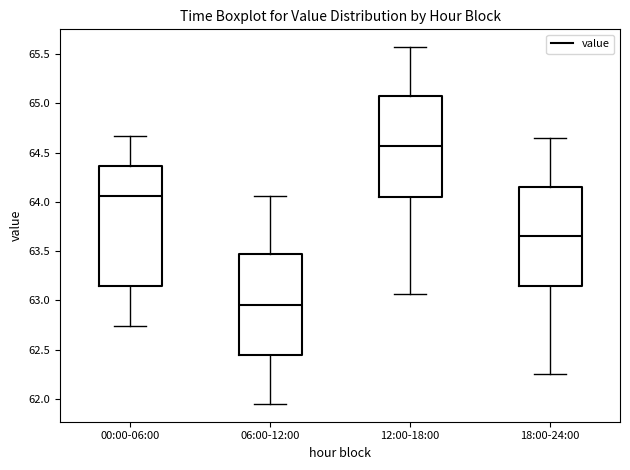

Reading left to right, read every box against the y-axis: the position of its median line, the range the box covers, and the ends of its whiskers. The values are not printed on the chart, so give them approximately, as read against the axis.

00:00-06:00: median 64.05, box 63.15 to 64.35, whiskers 62.75 to 64.65
06:00-12:00: median 62.95, box 62.45 to 63.50, whiskers 61.95 to 64.05
12:00-18:00: median 64.55, box 64.05 to 65.05, whiskers 63.05 to 65.55
18:00-24:00: median 63.65, box 63.15 to 64.15, whiskers 62.25 to 64.65